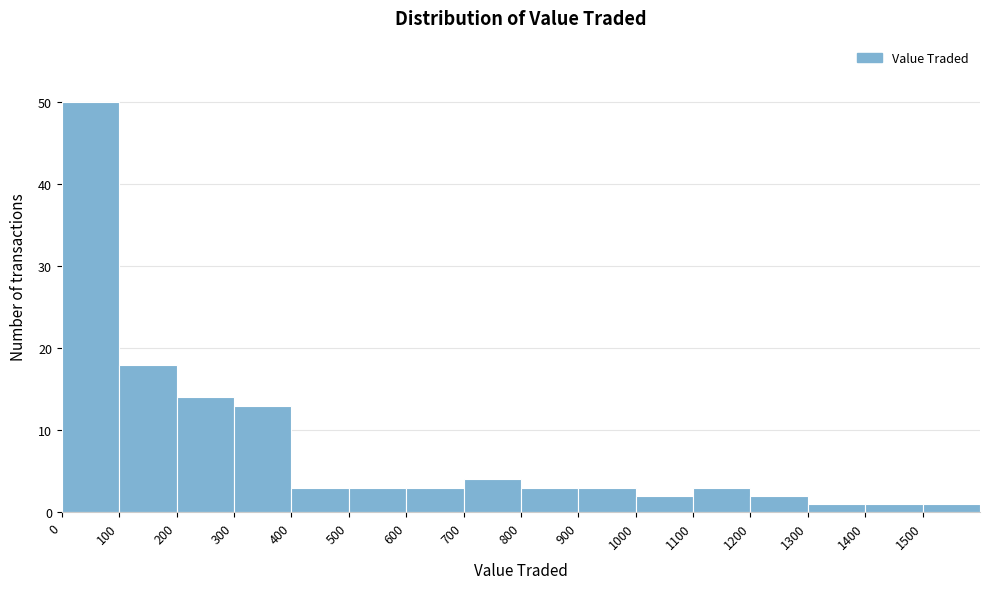

Reading left to right, list every bar in this chart as the range it spans on the x-axis followed by its height. The values are not printed on the chart, so give them approximately, as read against the axis.

0 to 100: 50
100 to 200: 18
200 to 300: 14
300 to 400: 13
400 to 500: 3
500 to 600: 3
600 to 700: 3
700 to 800: 4
800 to 900: 3
900 to 1000: 3
1000 to 1100: 2
1100 to 1200: 3
1200 to 1300: 2
1300 to 1400: 1
1400 to 1500: 1
1500 to 1600: 1